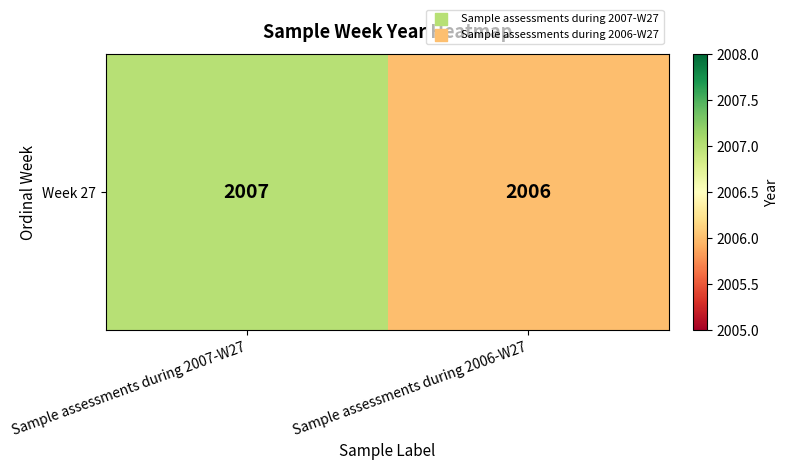

What is the approximate value at Sample assessments during 2007-W27?

2007